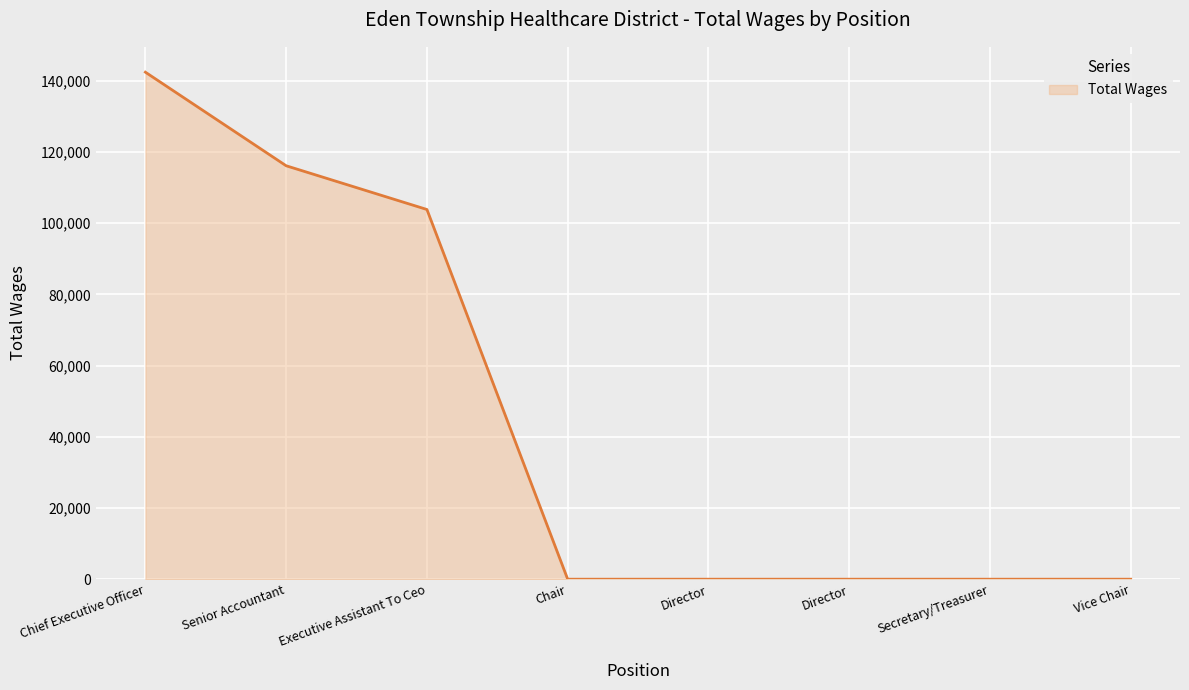

How many lines are shown in the chart?

1